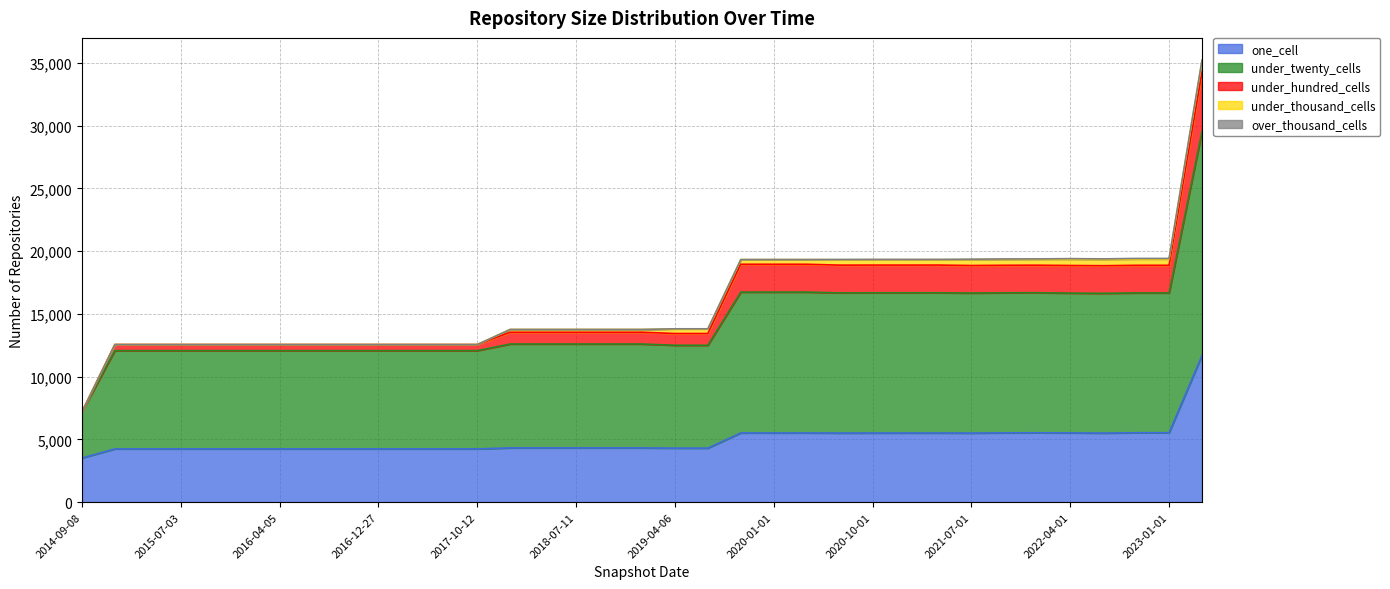

What is the minimum value for one_cell?

3520